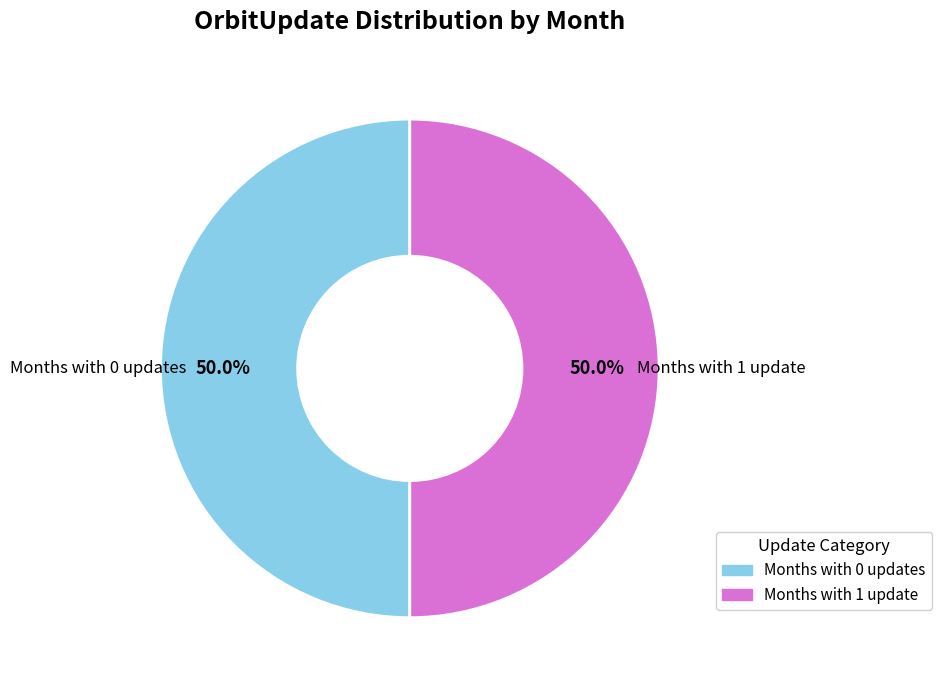

Count the number of slices in the pie.

2